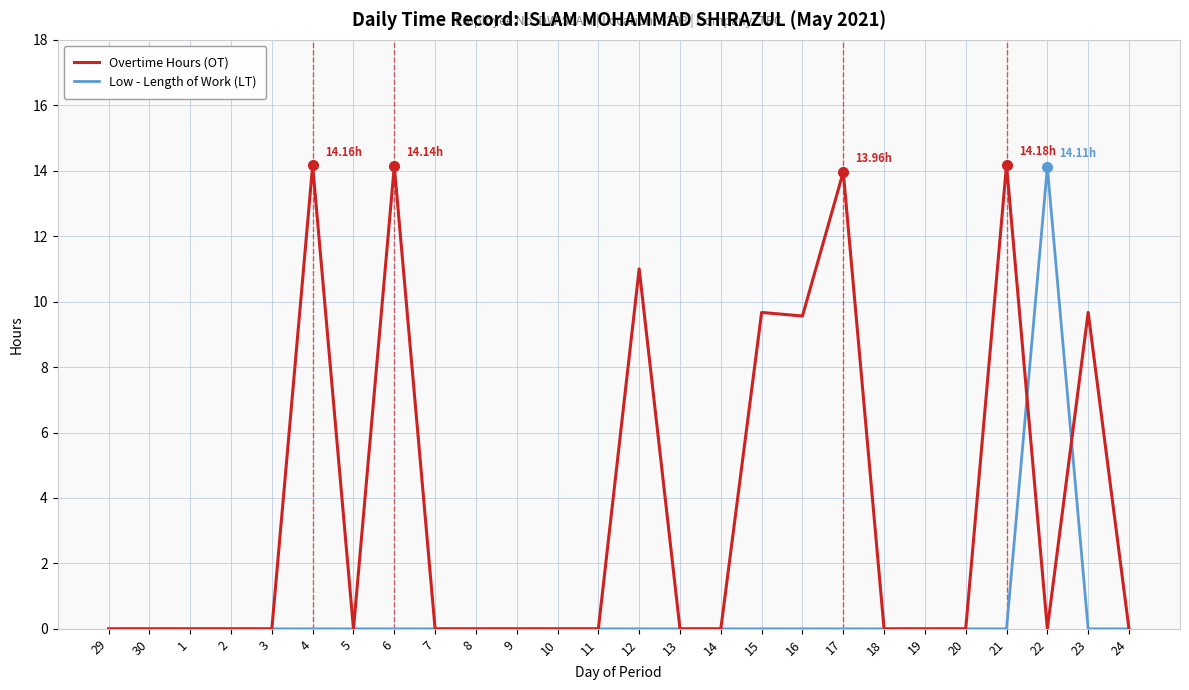

What is the maximum value for Low - Length of Work (LT)?

14.1